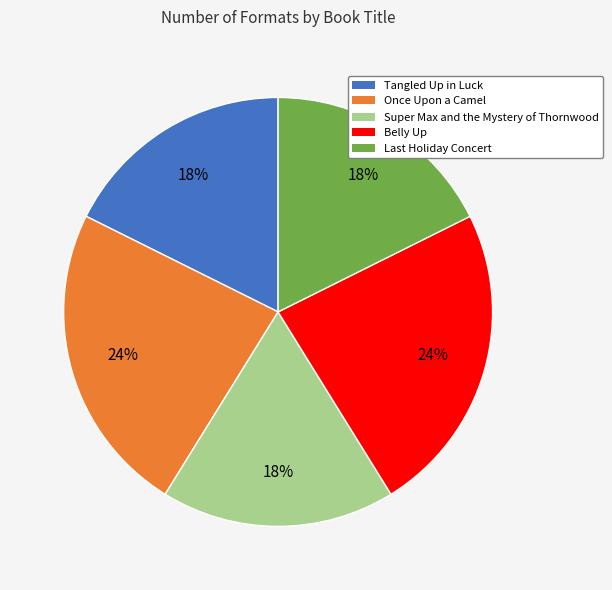

To the nearest percent, what portion does Super Max and the Mystery of Thornwood represent?

18%